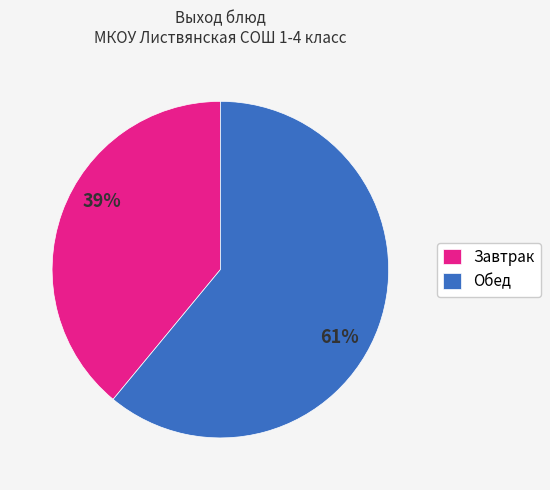

Is it true that Обед is 69% of the pie?

False